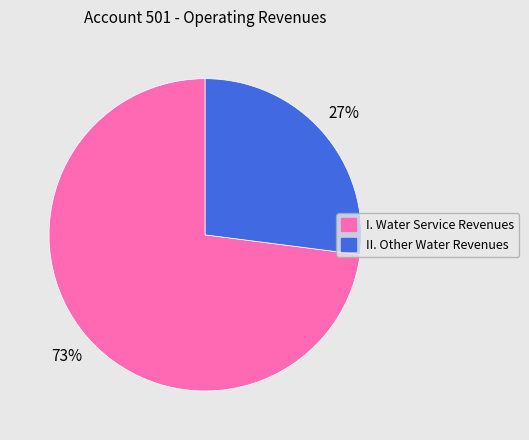

What is the ratio of the value at II. Other Water Revenues to the value at I. Water Service Revenues?

0.4